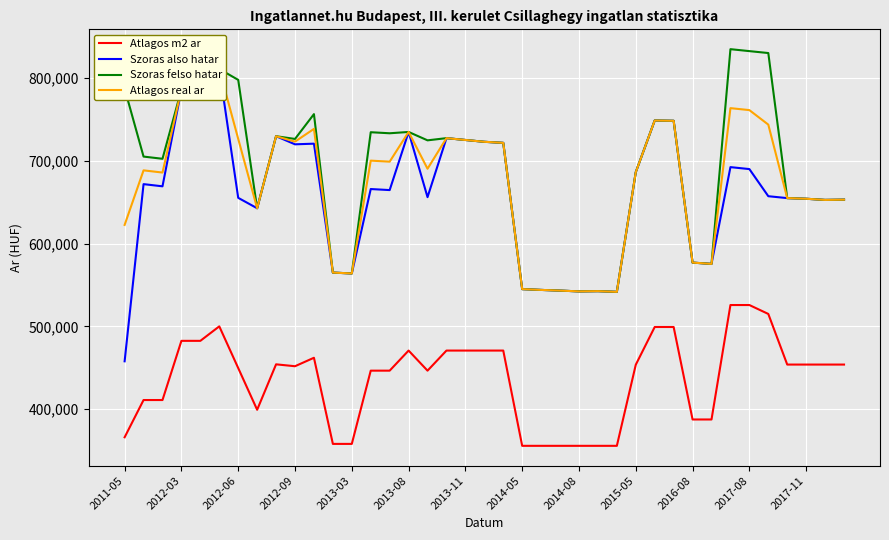

True or false: Atlagos m2 ar has a value of 387500 at 2016-08.

True